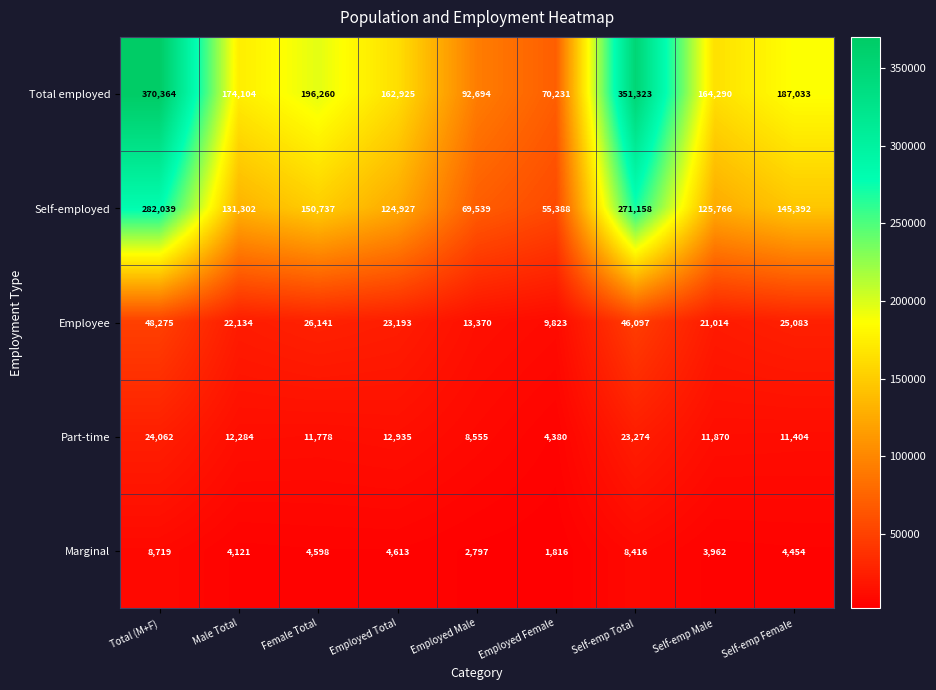

What is the difference between the highest and lowest values at Total (M+F)?

361645